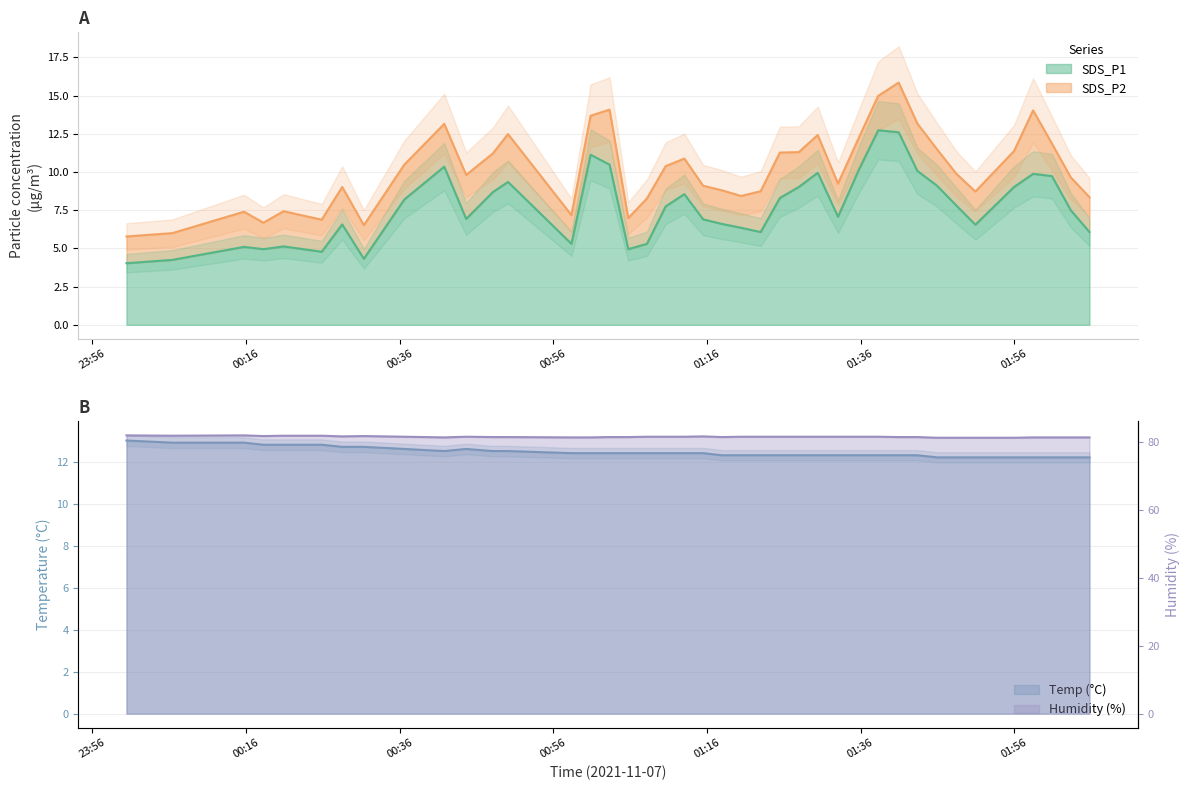

True or false: Temp has a value of 17.2 at 15.

False